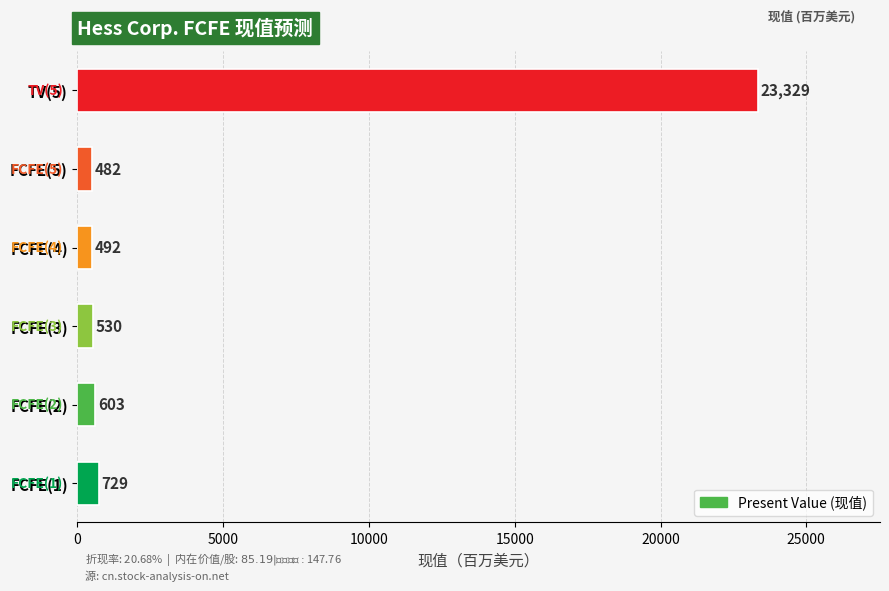

Reading top to bottom, extract all data points from this chart.

TV(5)=23329	FCFE(5)=482	FCFE(4)=492	FCFE(3)=530	FCFE(2)=603	FCFE(1)=729